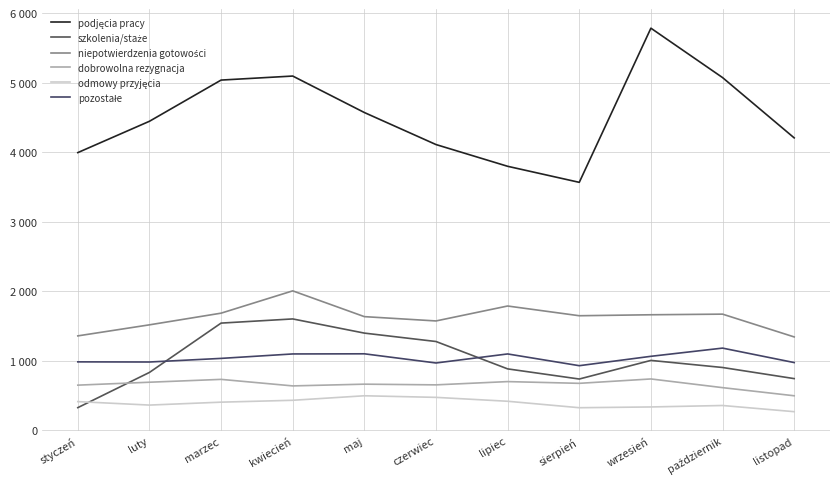

What is the label of the 11th point from the right?

styczeń